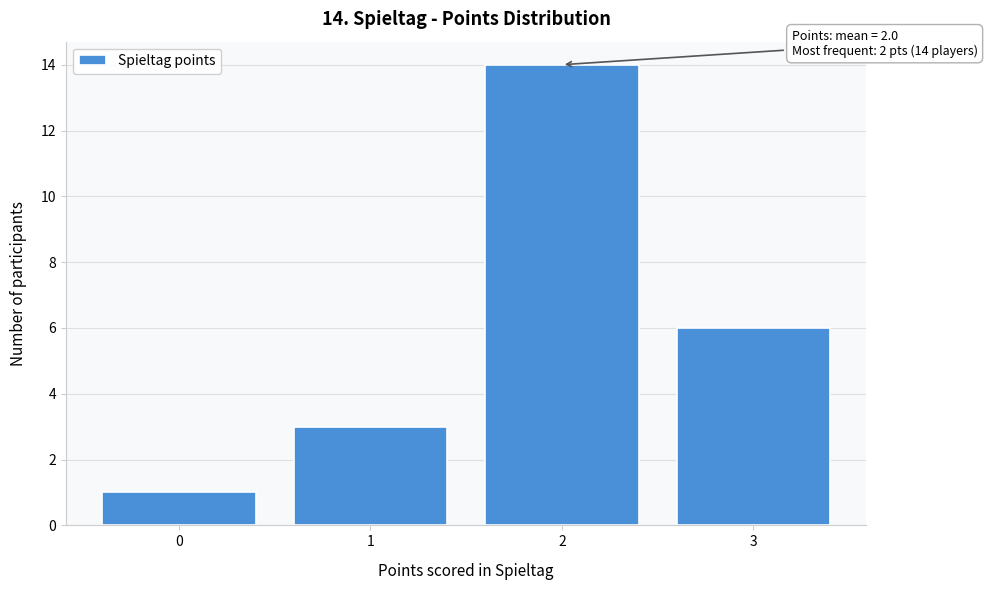

Reading left to right, what are all the values shown in this chart?

0=1	1=3	2=14	3=6